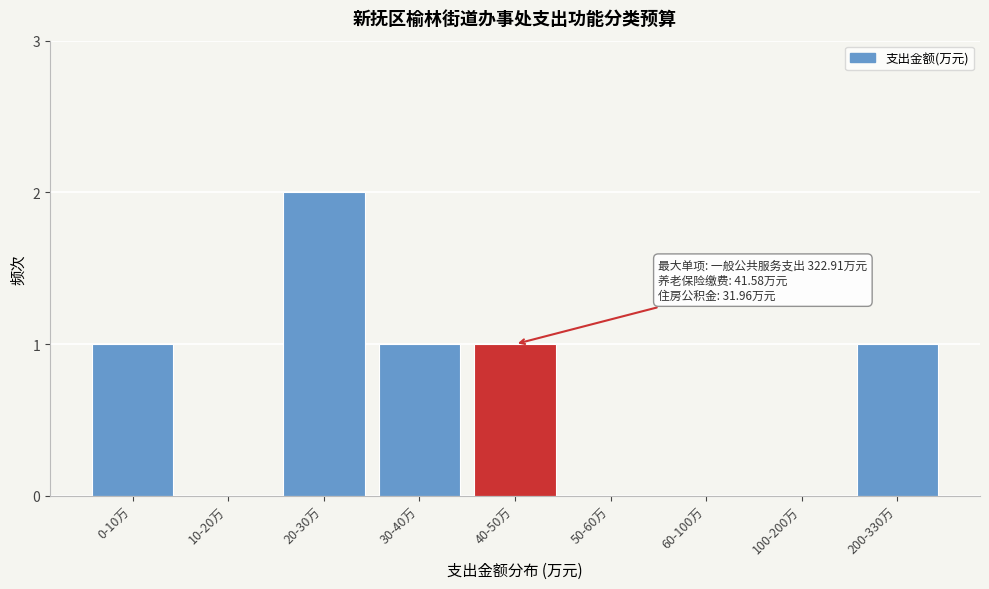

Reading left to right, list all the values displayed in this chart.

0-10万=1	10-20万=0	20-30万=2	30-40万=1	40-50万=1	50-60万=0	60-100万=0	100-200万=0	200-330万=1